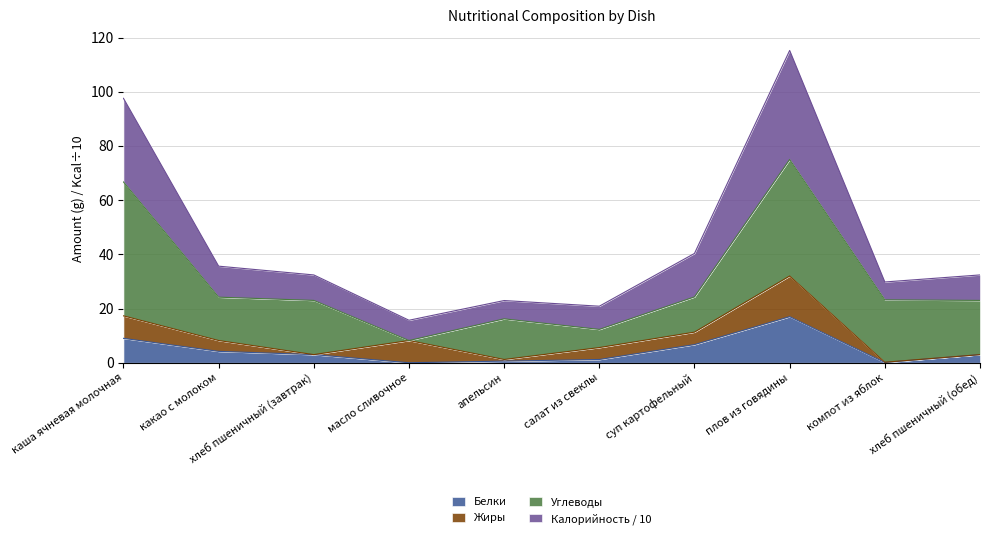

Is it true that Белки equals 9.0 at каша ячневая молочная?

True